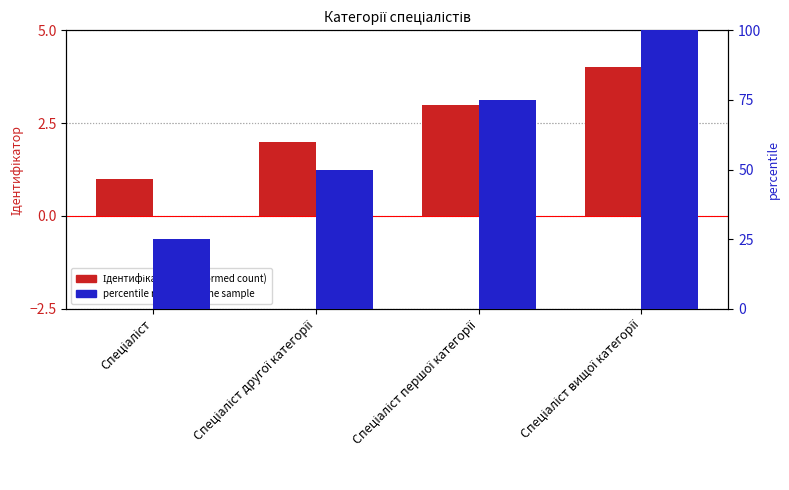

What are all the series names shown in the legend?

Ідентифікатор (transformed count), percentile rank within the sample